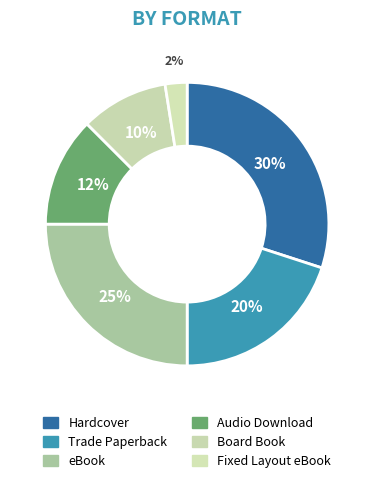

To the nearest percent, what is the difference between the Fixed Layout eBook and Audio Download slice percentages?

10%